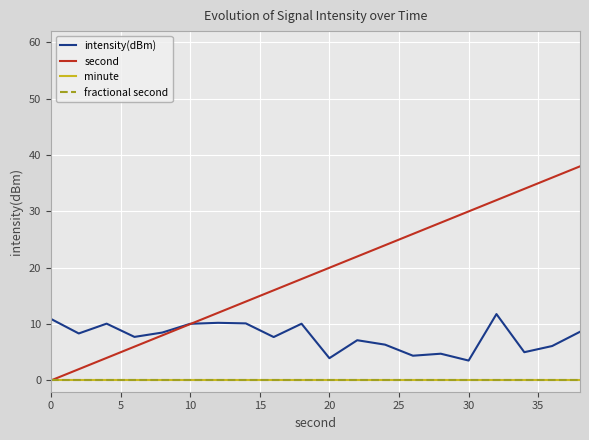

Does the chart have visible grid lines?

Yes